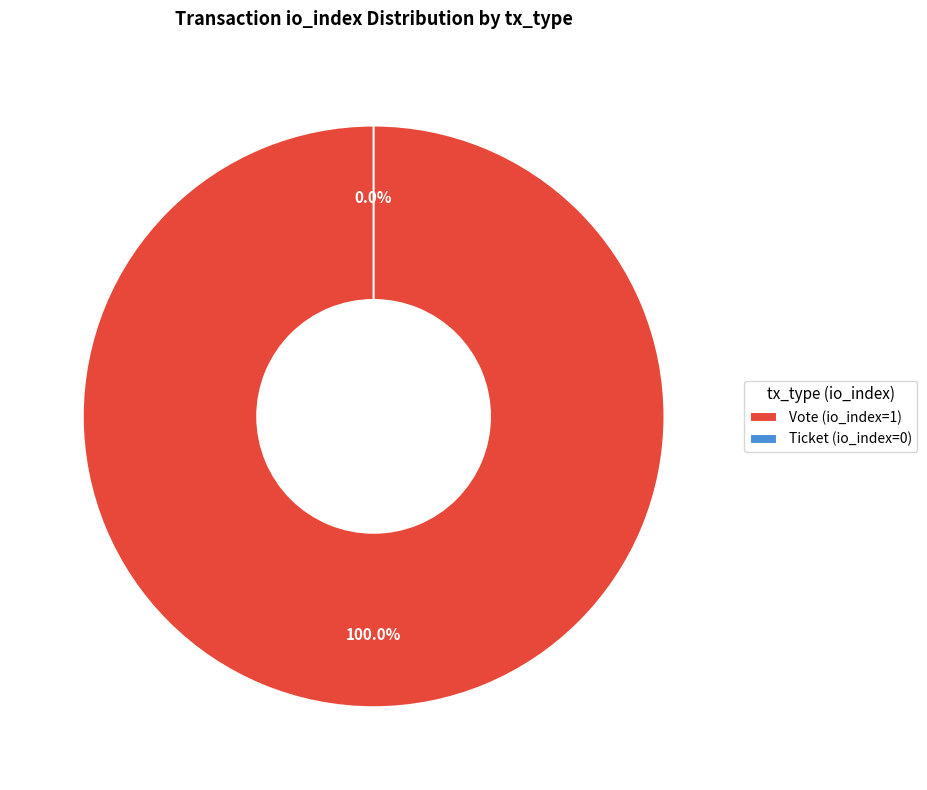

How many segments does this pie chart have?

2